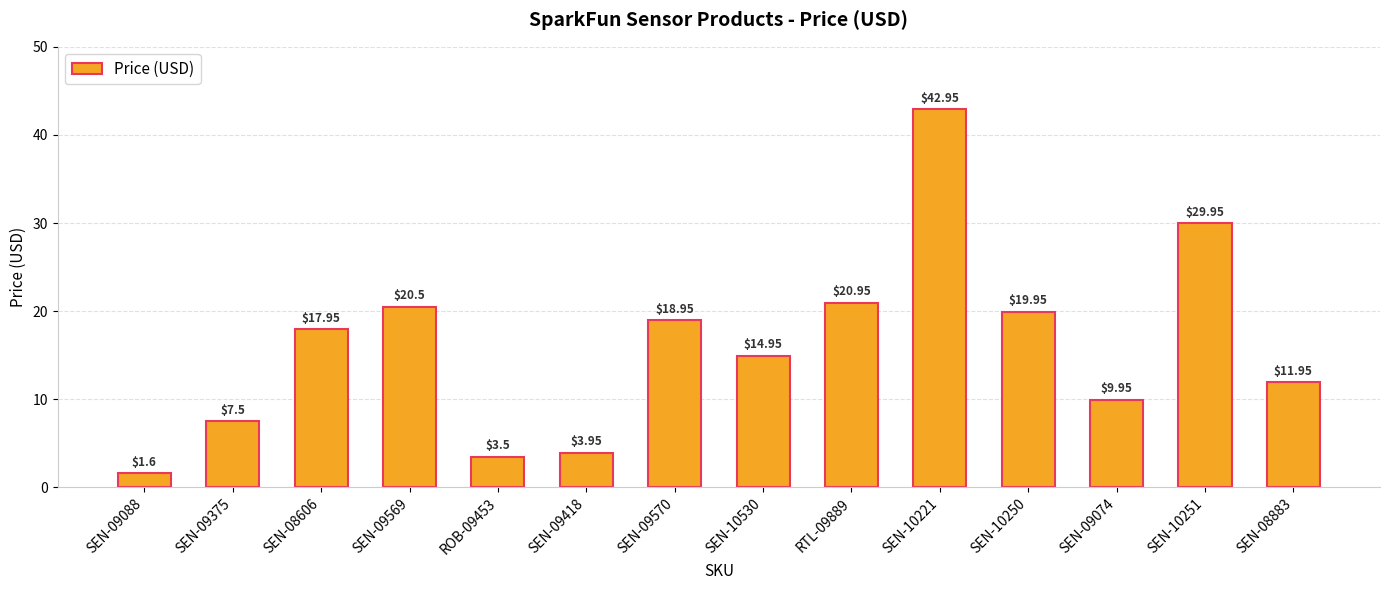

Which has a higher value, SEN-08606 or SEN-09570?

SEN-09570